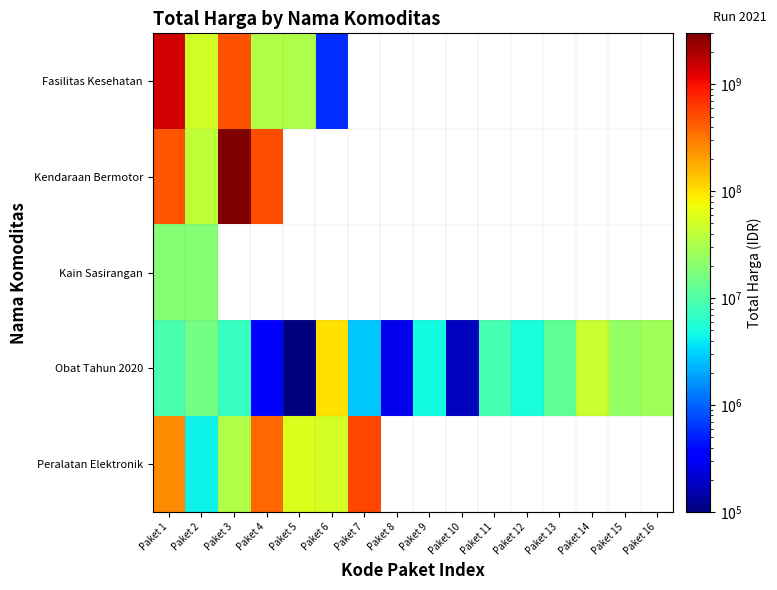

Which category has the lowest value across all series?

Paket 5